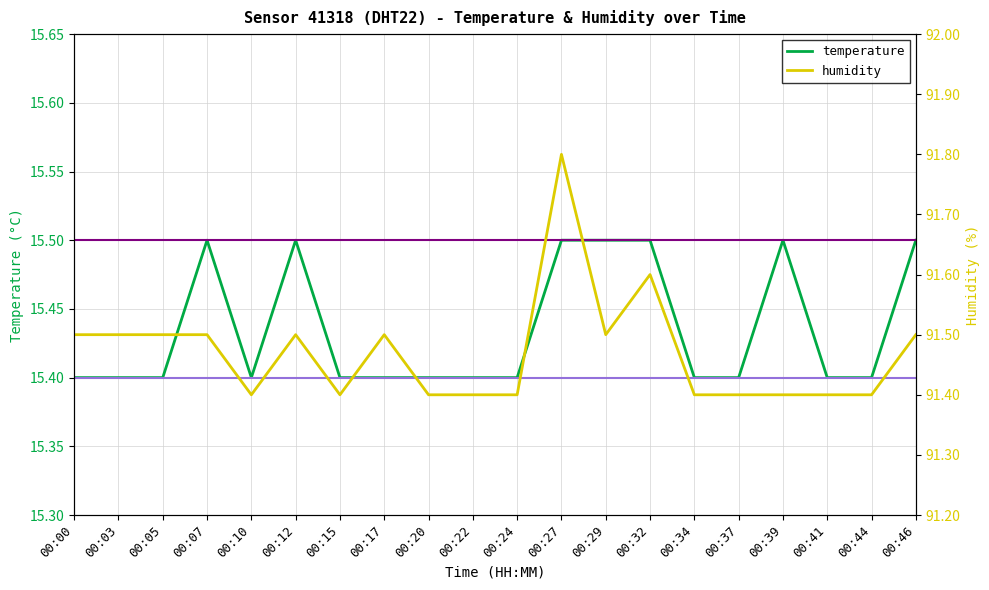

What is the difference between the highest and lowest values at 00:22?

76.0